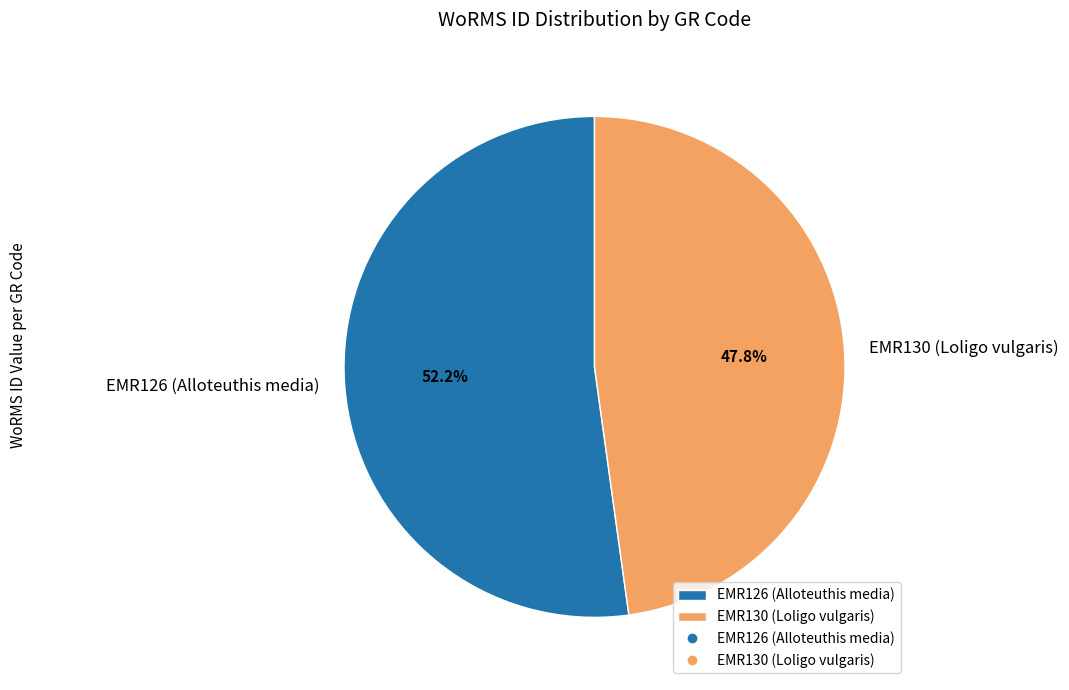

Approximately how many times larger is the value at EMR126 (Alloteuthis media) compared to EMR130 (Loligo vulgaris)?

1.1